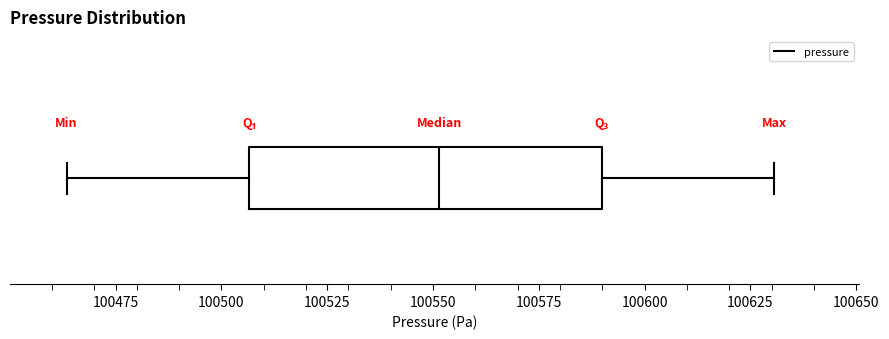

Transcribe this box plot: give where the median line is, the range the box spans, and where the two whiskers end, as read against the x-axis. The values are not printed on the chart, so give them approximately, as read against the axis.

median 100550, box 100505 to 100590, whiskers 100465 to 100630